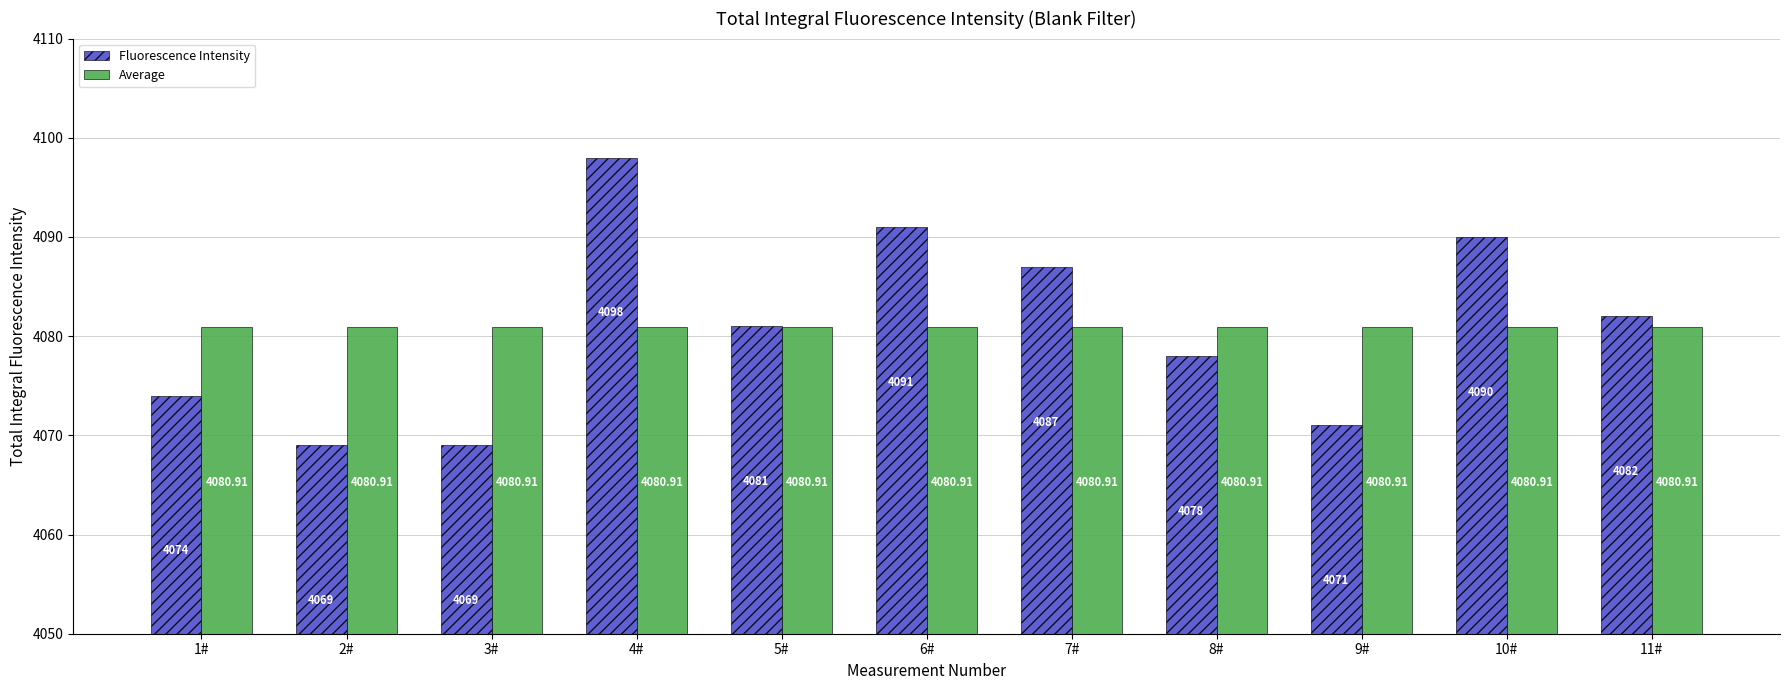

What is the average value of the Fluorescence Intensity series?

4080.9